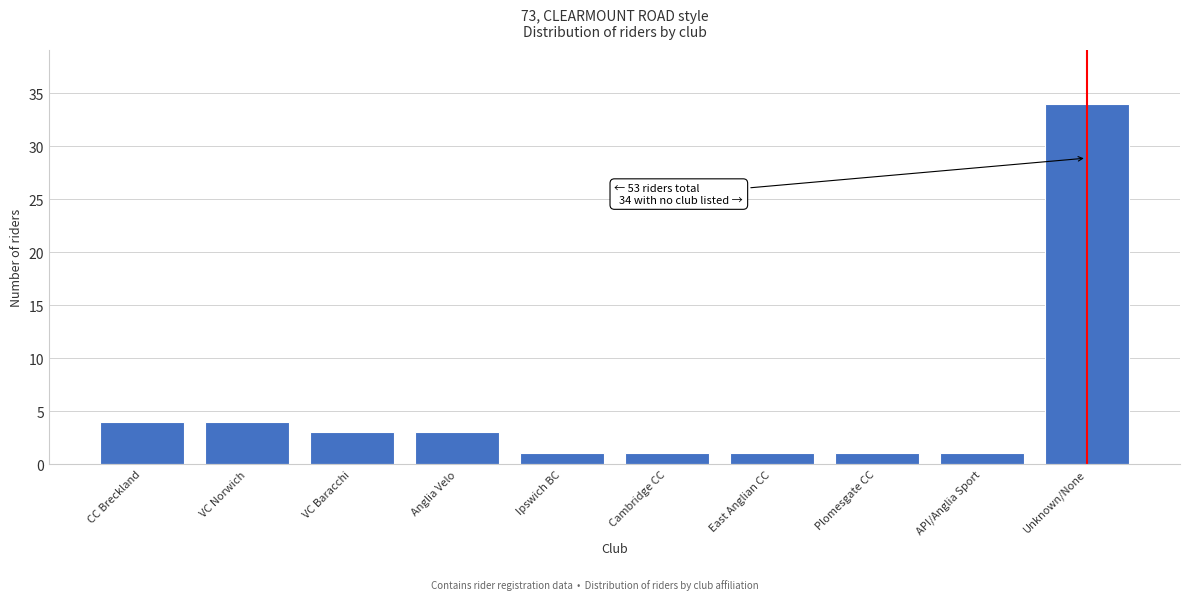

Reading left to right, extract all data points from this chart.

4	4	3	3	1	1	1	1	1	34